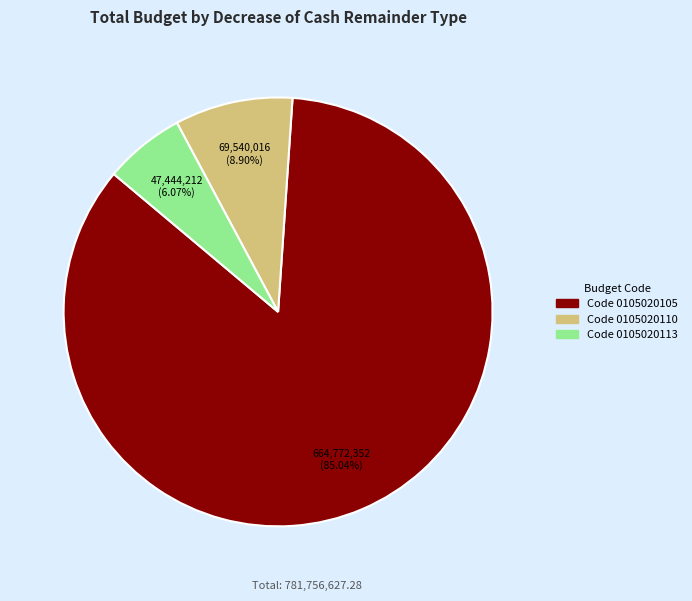

Is there a majority slice in this chart?

Yes